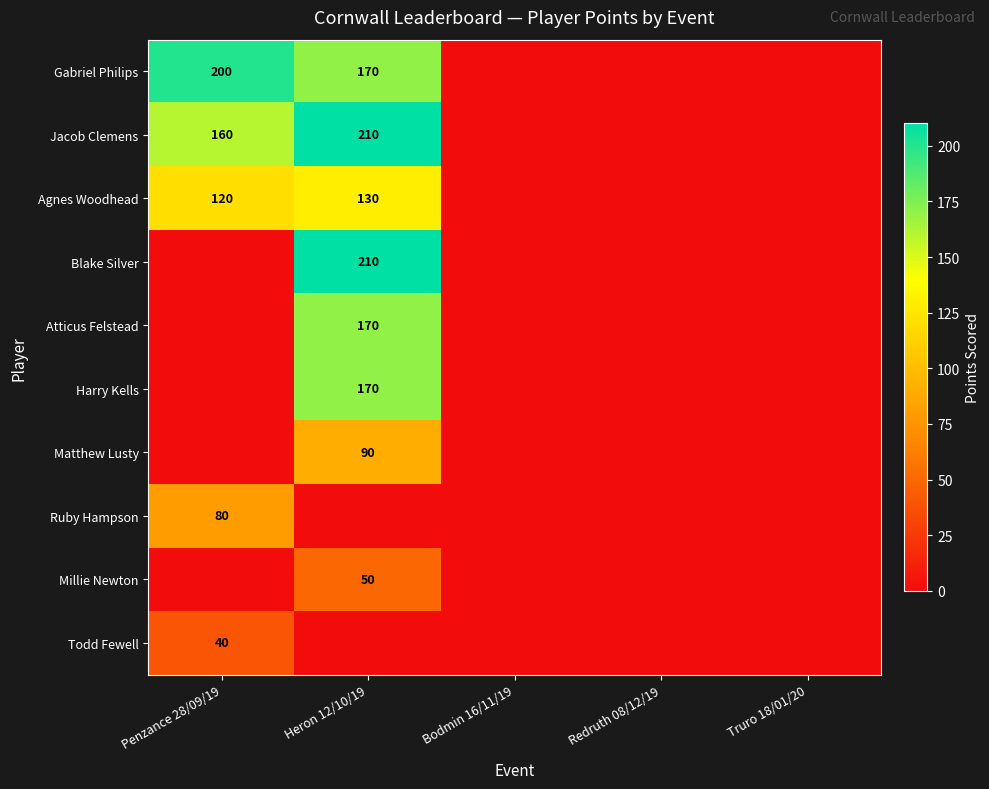

Is it true that Jacob Clemens equals 90 at Penzance 28/09/19?

False